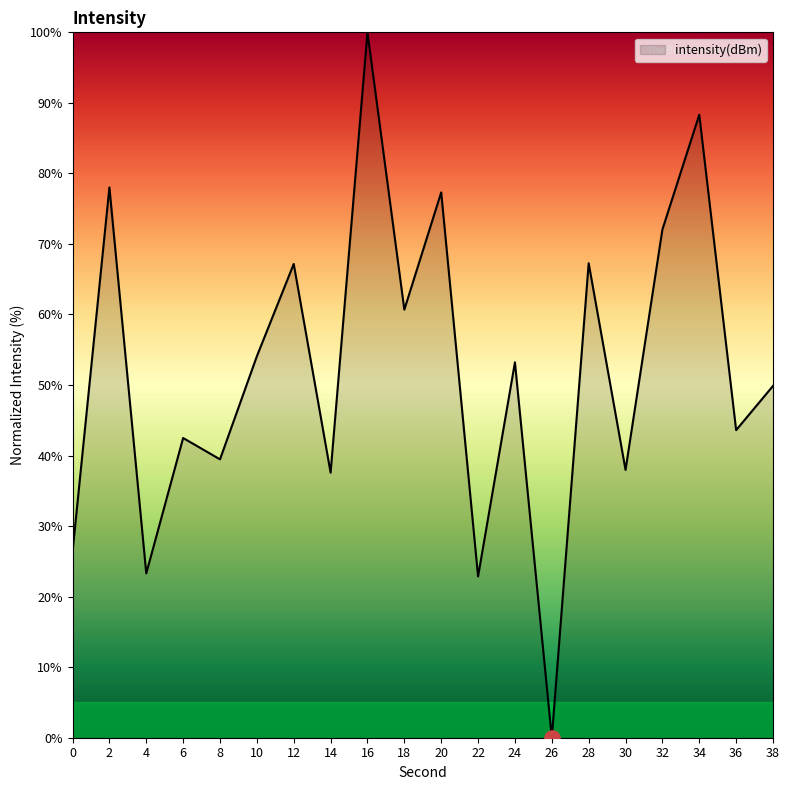

What is the change in value from 16 to 22?

-77.1